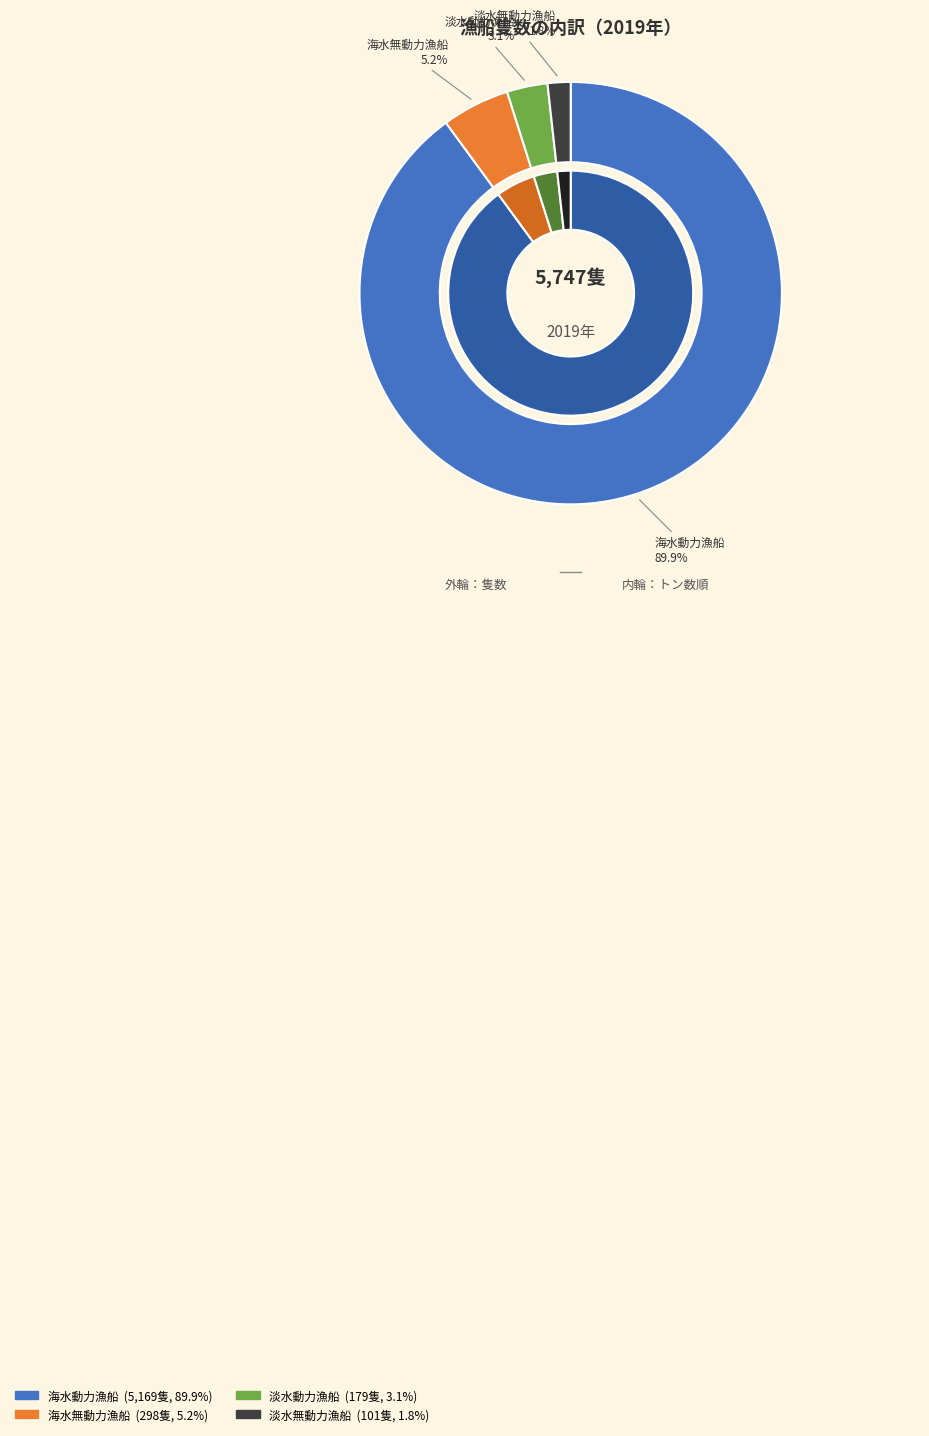

The 2019(R1) slice represents 1% of the pie. True or false?

False